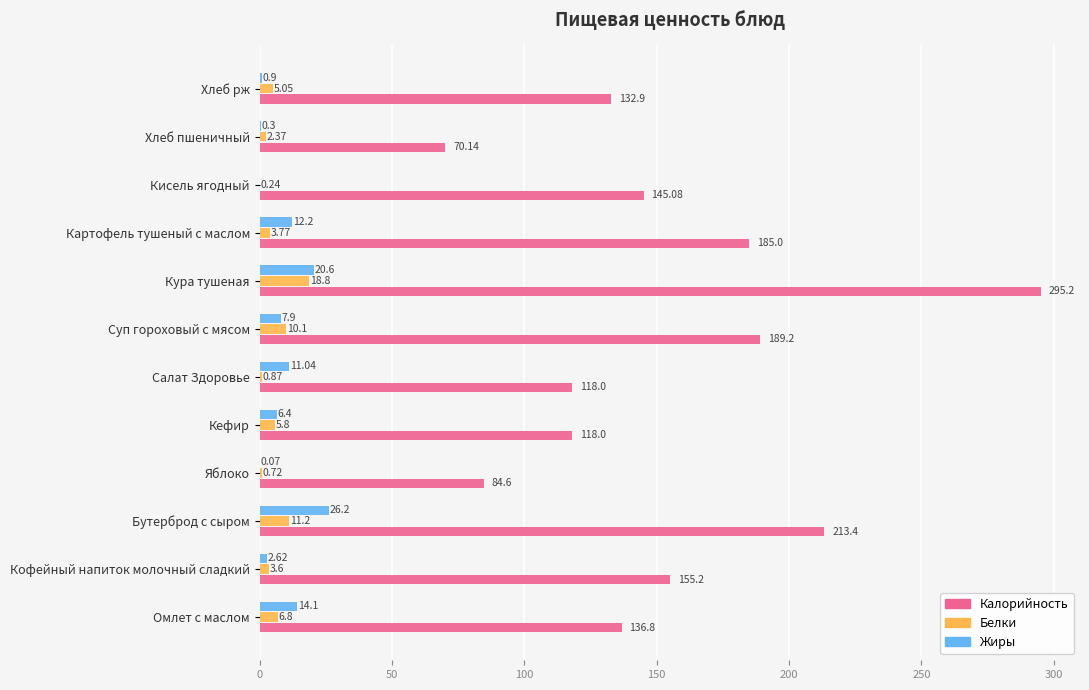

Which series has the widest spread of values?

Калорийность